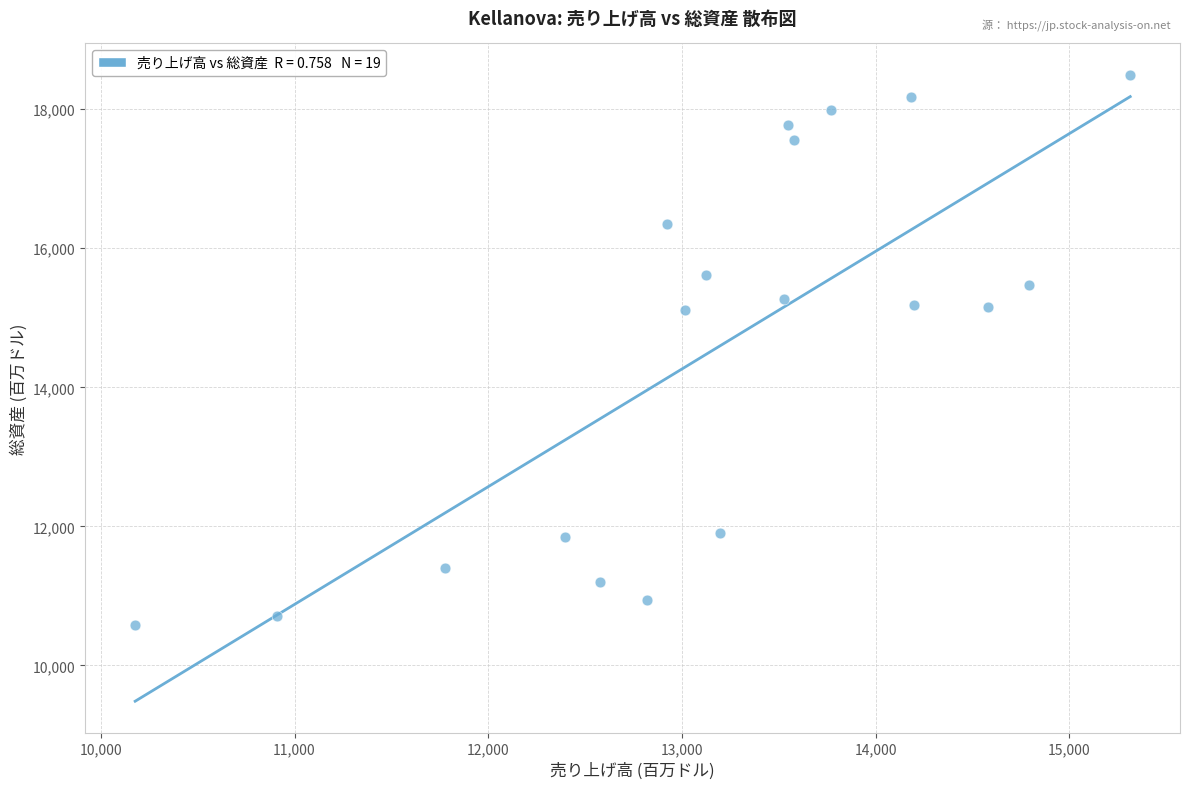

What is the range of Y values (max minus min)?

7921